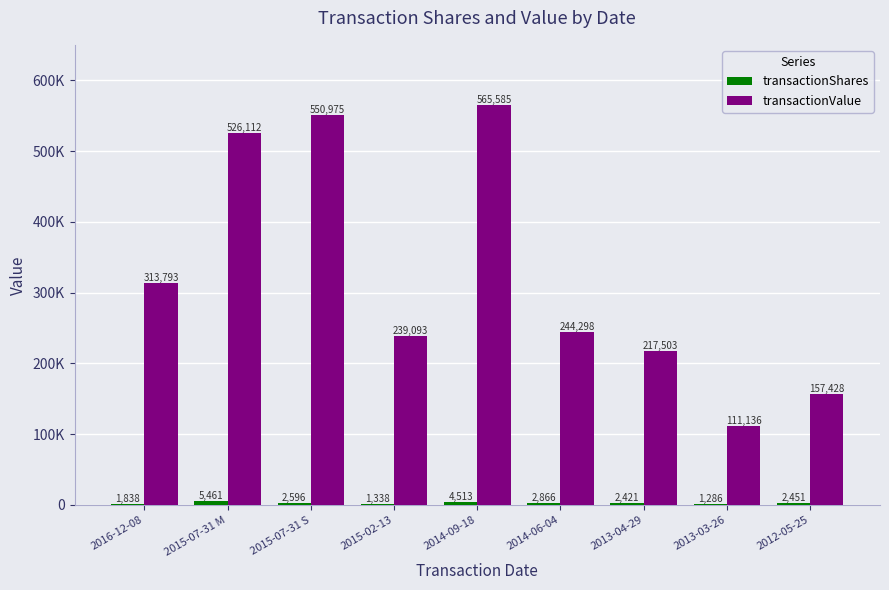

What is the sum of all transactionValue values?

2925923